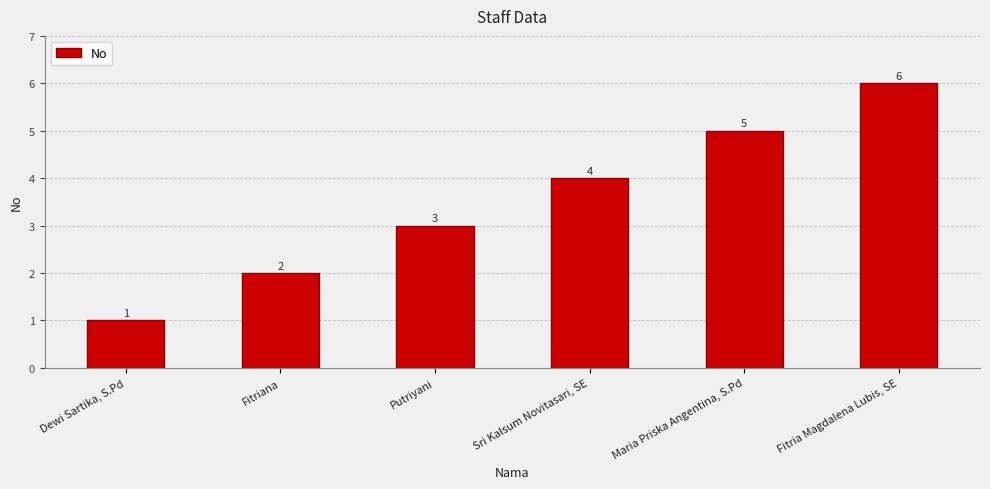

What is the change in value from Putriyani to Fitria Magdalena Lubis, SE?

+3